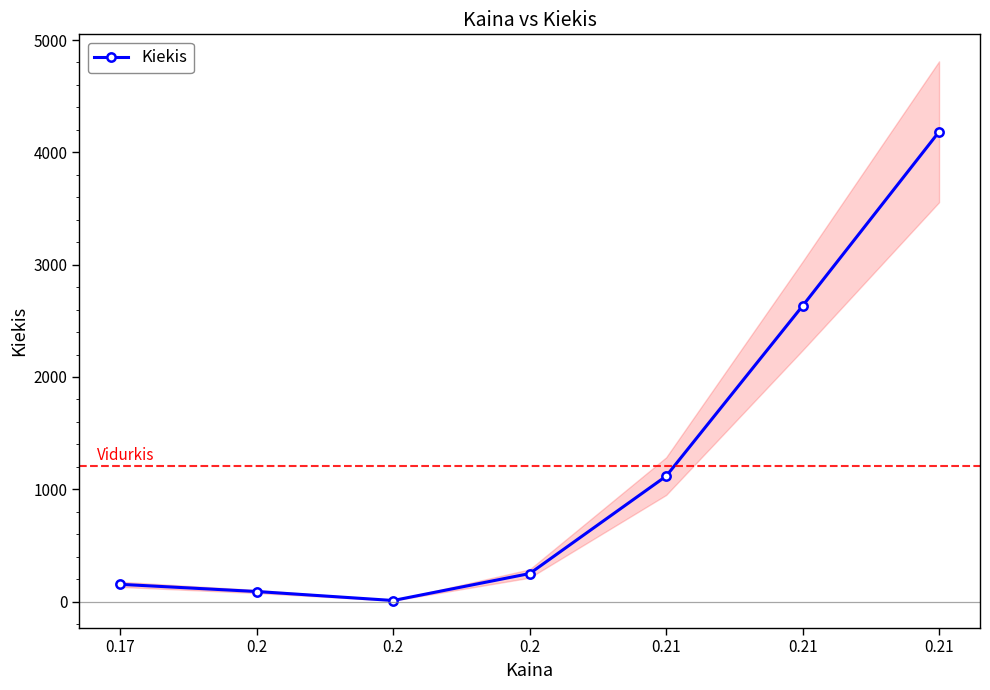

Rank the categories by value from highest to lowest.

0.21, 0.21, 0.21, 0.2, 0.17, 0.2, 0.2